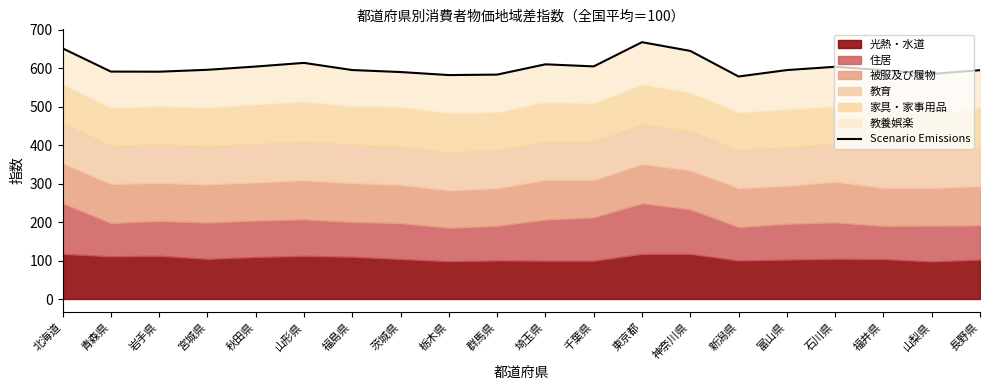

Reading left to right, transcribe all the data shown in this chart.

北海道=652.3	青森県=591.8	岩手県=591.5	宮城県=596.4	秋田県=604.9	山形県=614.4	福島県=595.8	茨城県=590.6	栃木県=582.7	群馬県=583.9	埼玉県=610.7	千葉県=605.3	東京都=668.3	神奈川県=645.6	新潟県=579.0	富山県=595.7	石川県=604.3	福井県=595.4	山梨県=585.6	長野県=595.5